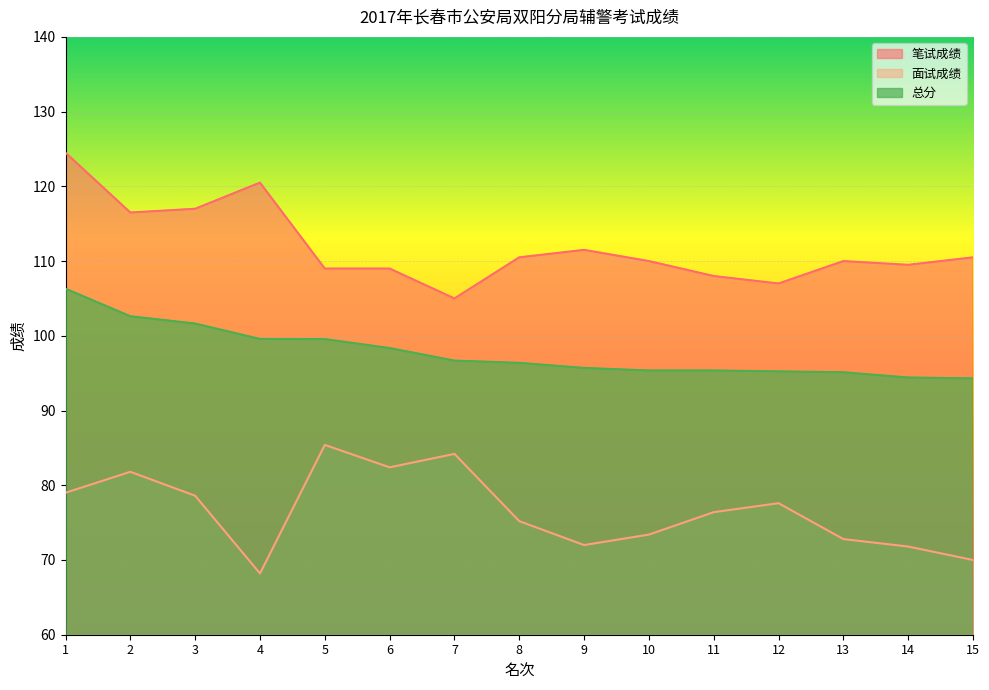

True or false: 总分 and 面试成绩 intersect in this chart.

False